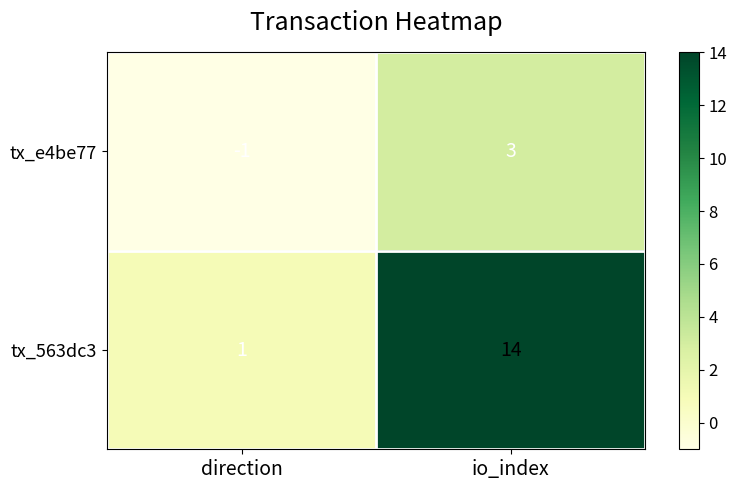

Reading left to right, extract all data points from this chart.

tx_e4be77: direction=-1	io_index=3
tx_563dc3: direction=1	io_index=14